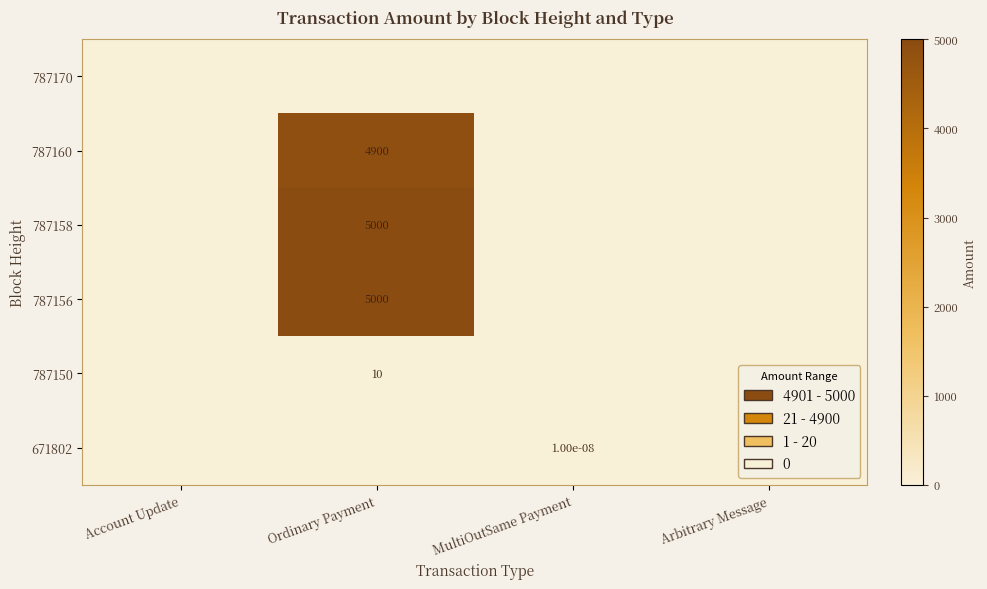

True or false: 787150 has a value of 10.0 at Ordinary Payment.

True